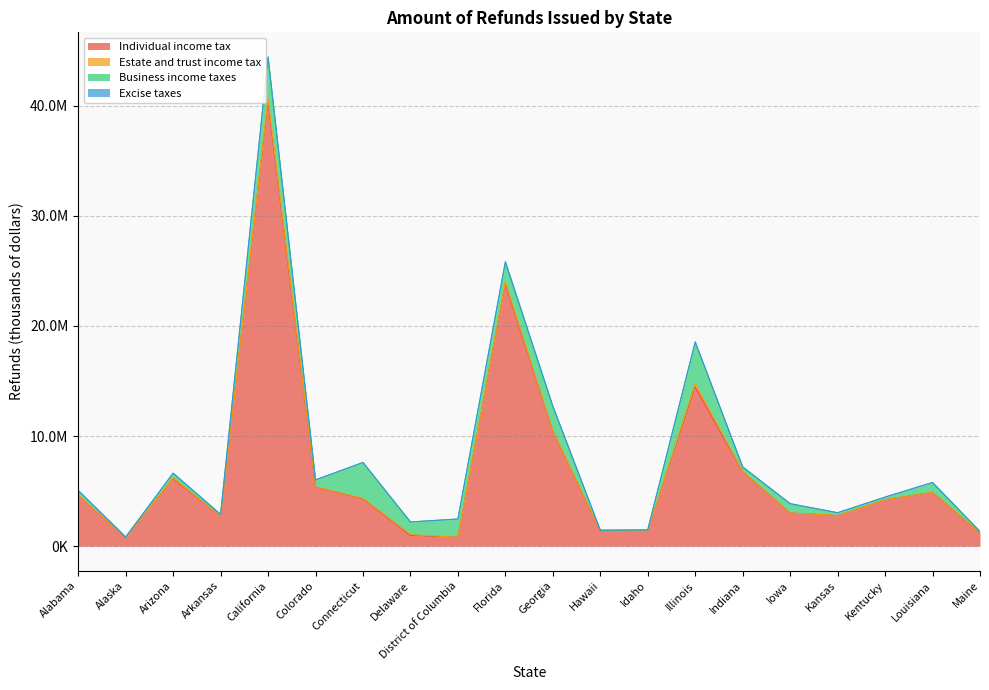

What position from the left is Hawaii?

12